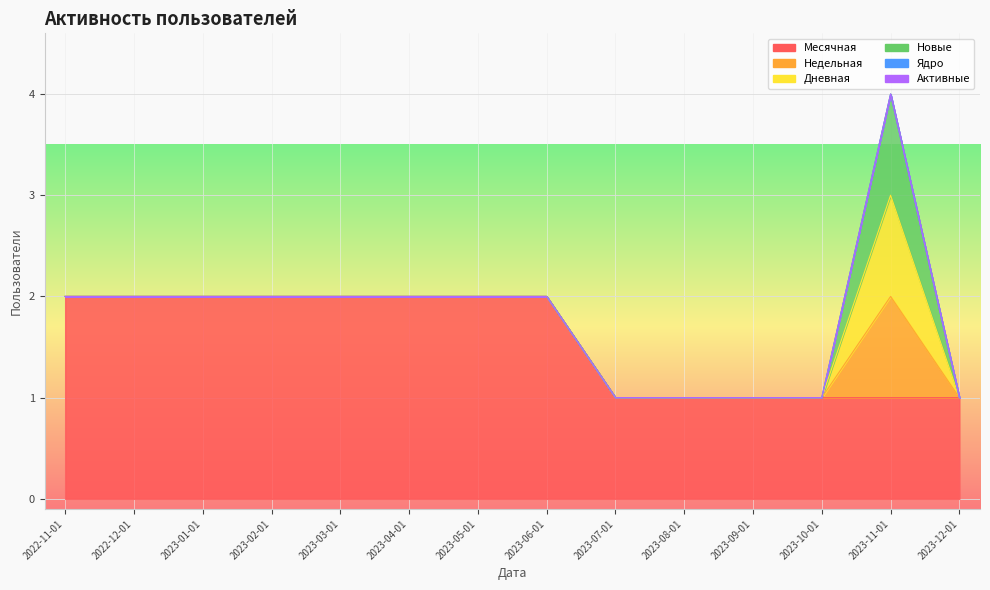

True or false: Активные has more than 1 interior local peaks.

False